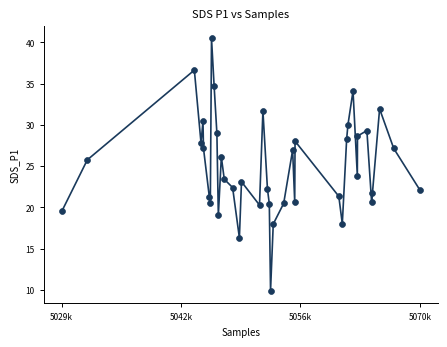

What Y value in the scatter plot is closest to 25?

25.8